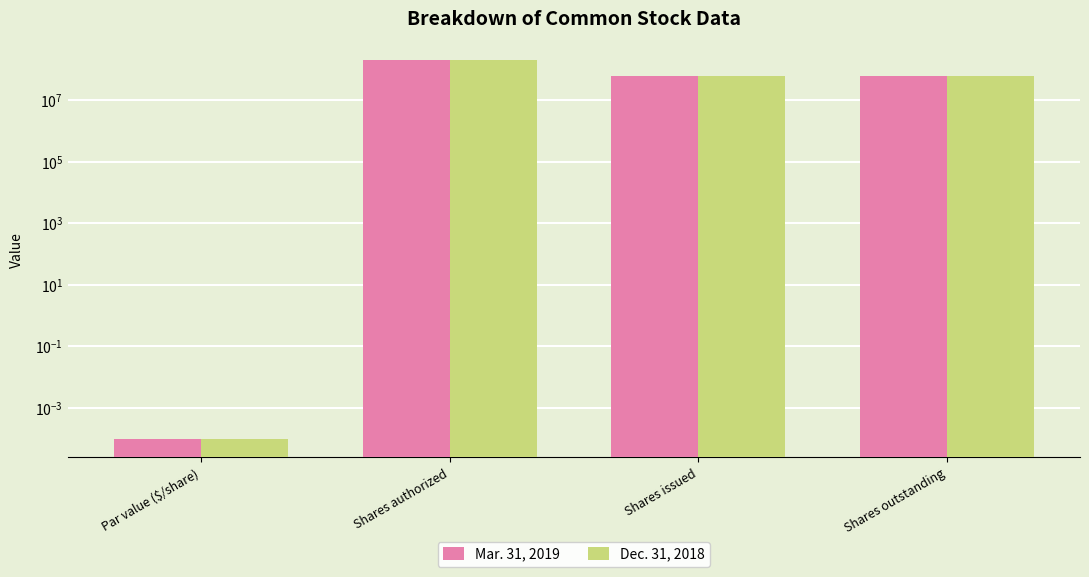

What is the label of the 1st bar from the right?

Shares outstanding